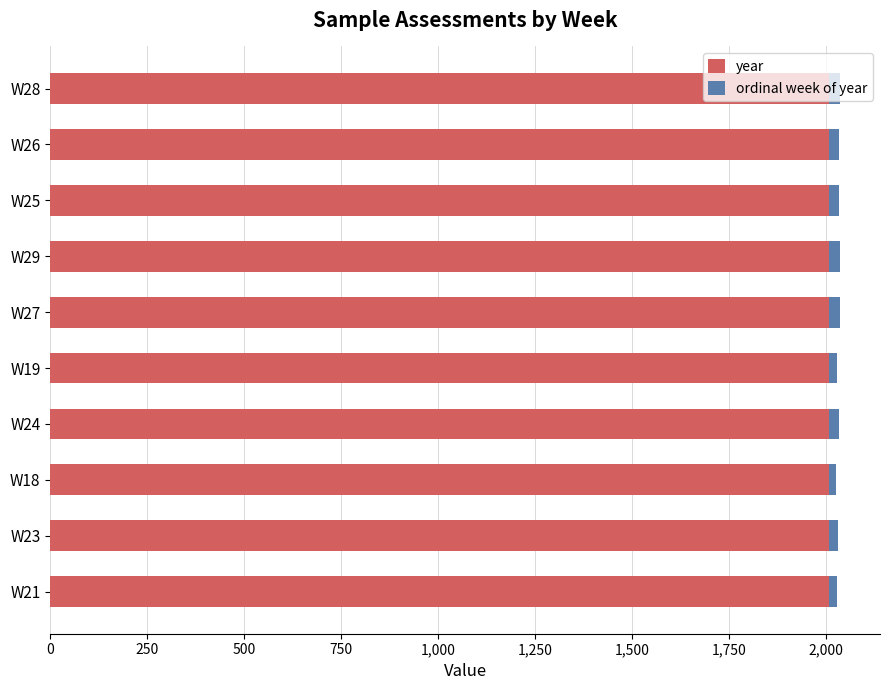

What is the lowest value of the year series?

2008